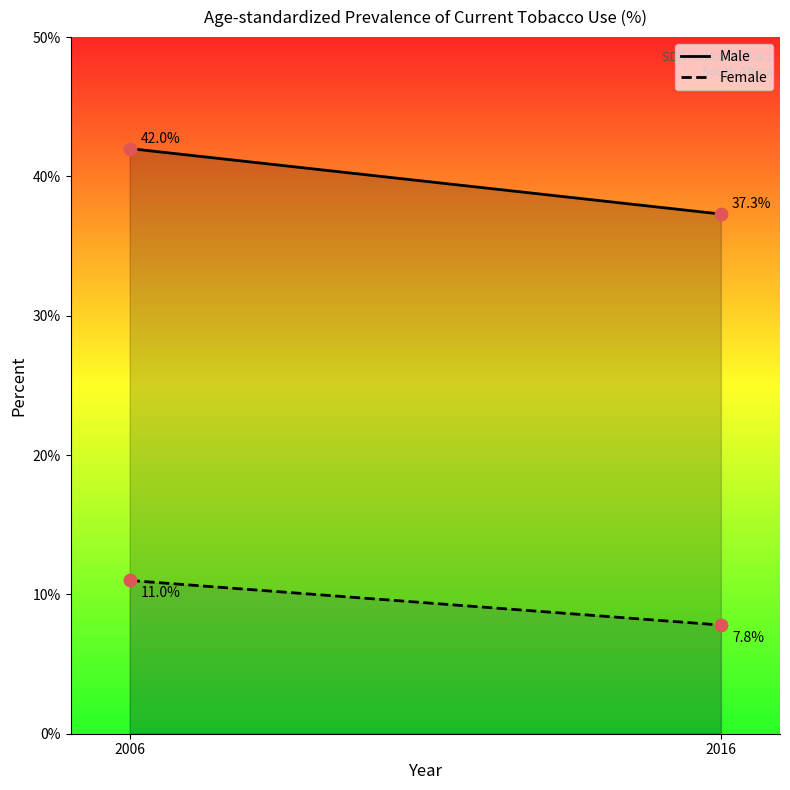

Which series has the widest spread of Y values?

Male